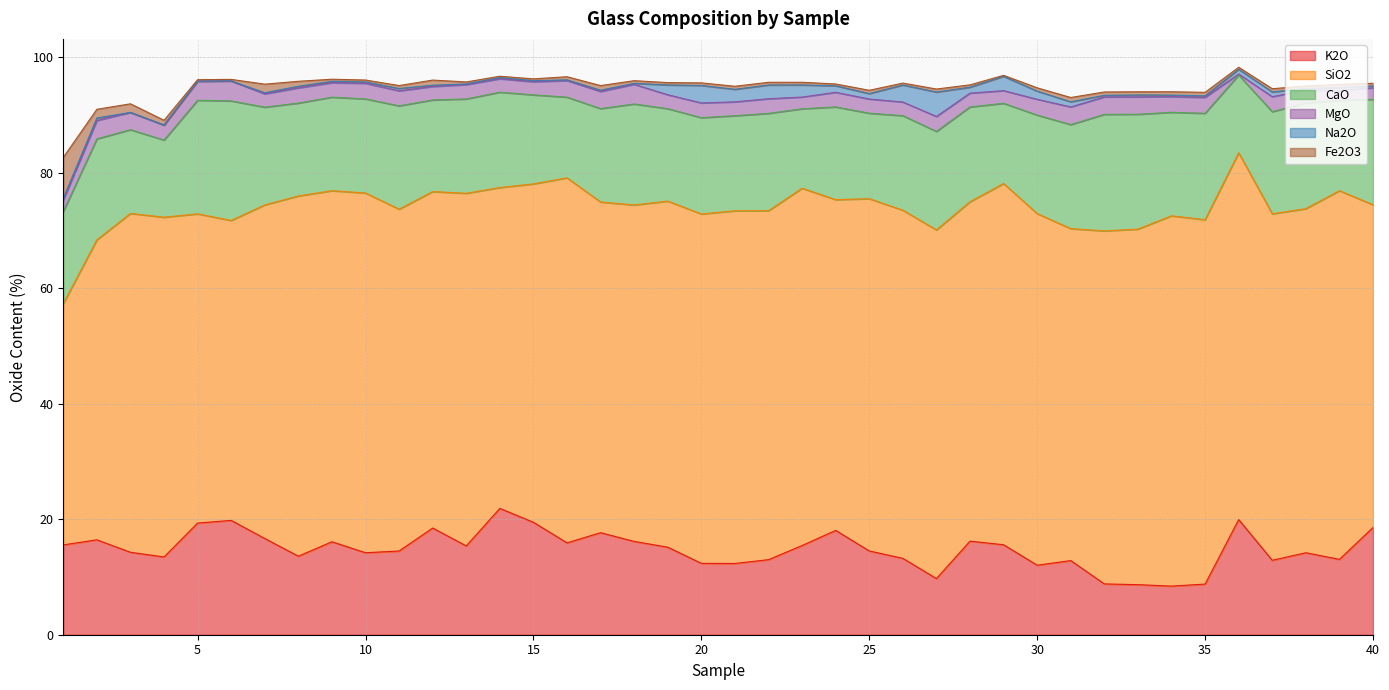

At which category does the chart reach its peak across all series?

34